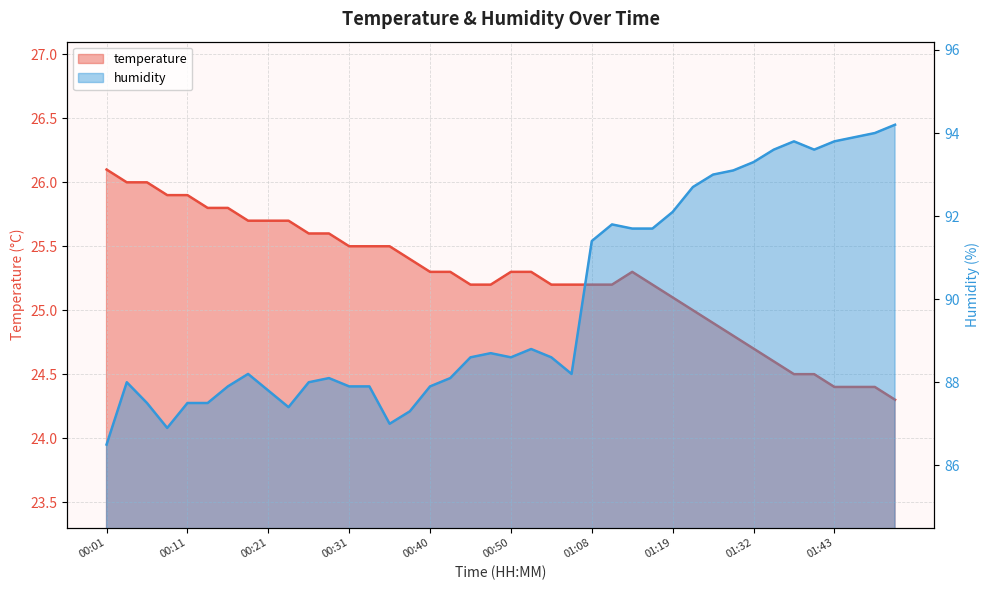

What is the smallest value displayed?

24.3